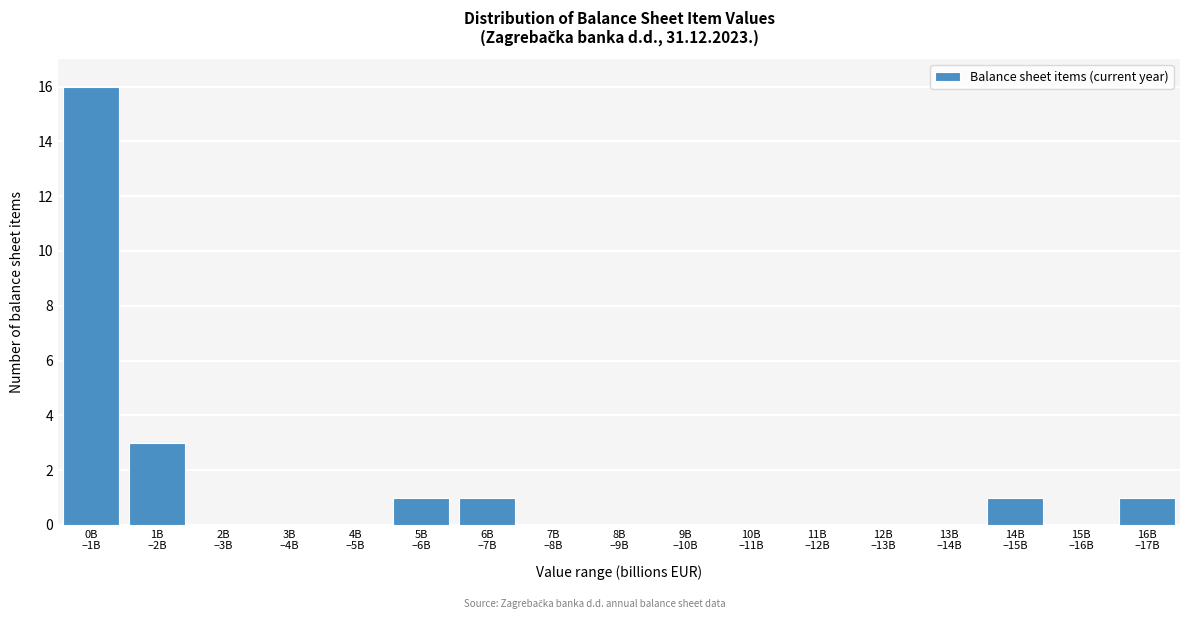

What is the sum of all values?

23